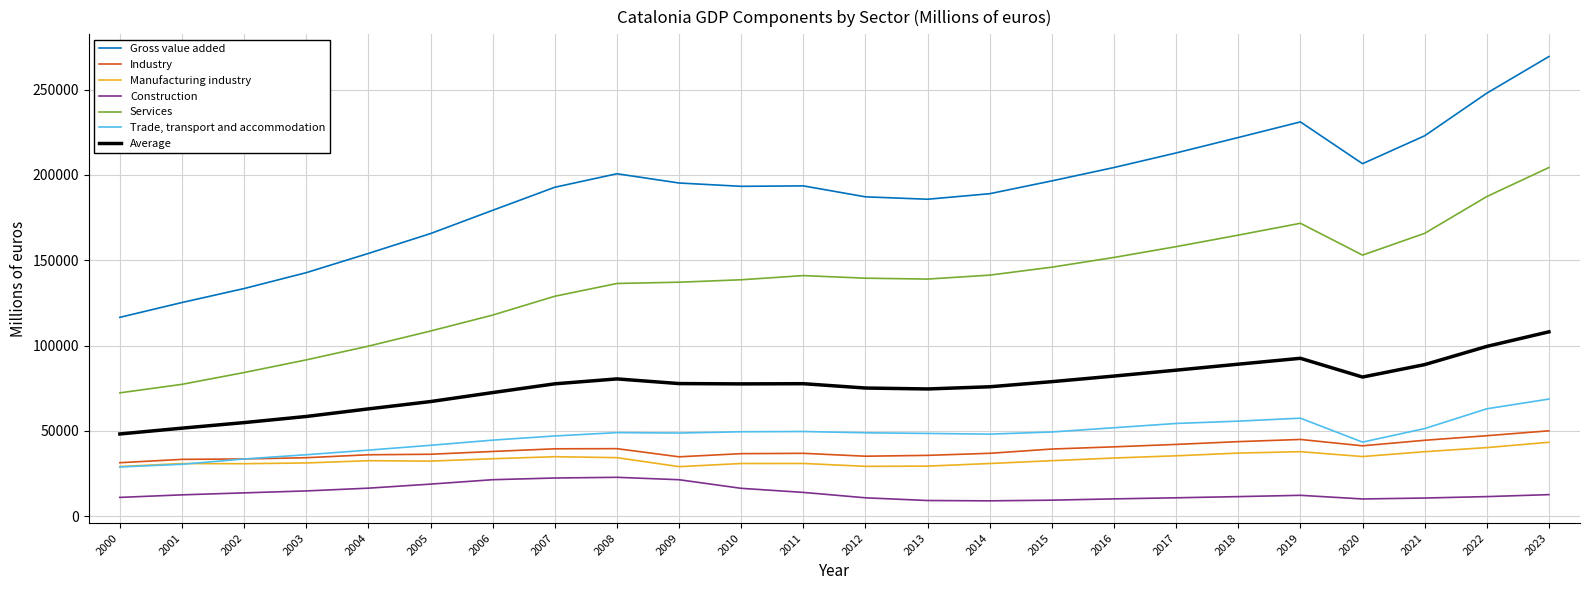

What is the maximum value shown in the chart?

269438.0